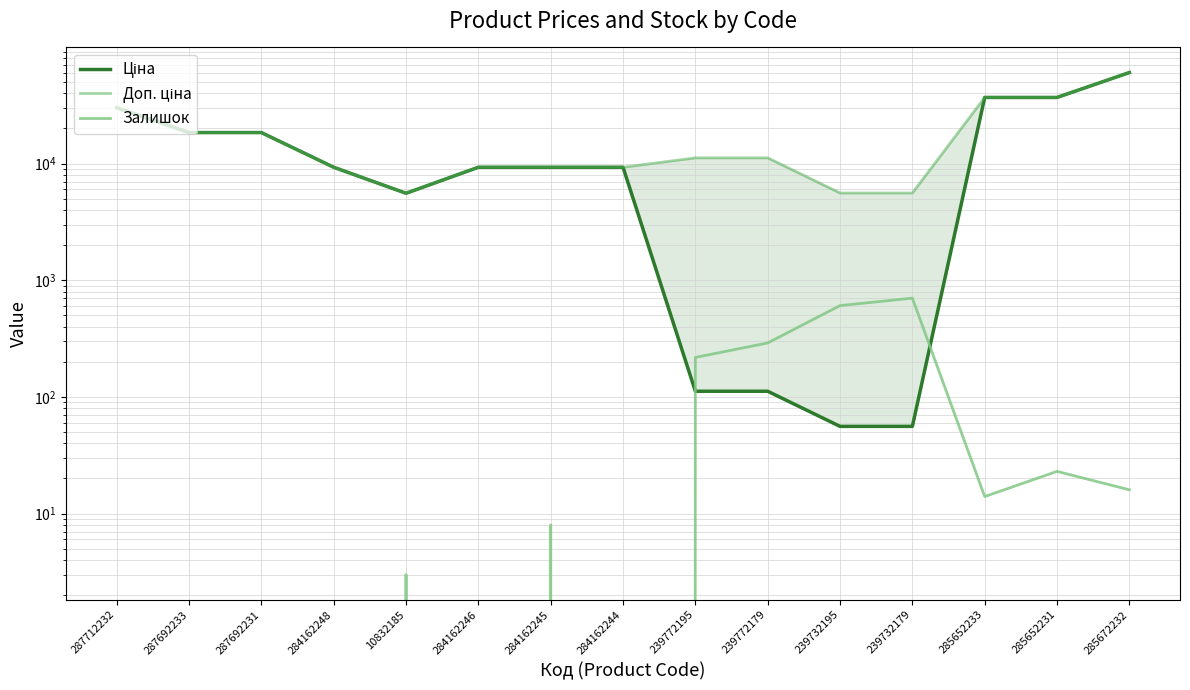

How many values in the Доп. ціна series exceed 11182?

6